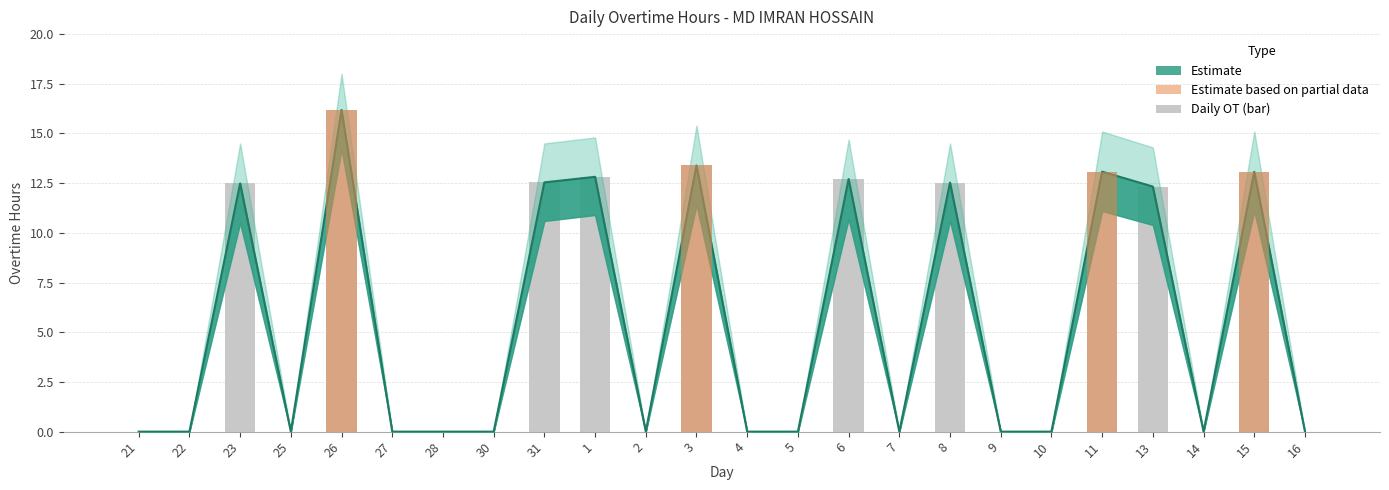

List the labels in order of value, smallest first.

21, 22, 25, 27, 28, 30, 2, 4, 5, 7, 9, 10, 14, 16, 13, 23, 8, 31, 6, 1, 15, 11, 3, 26